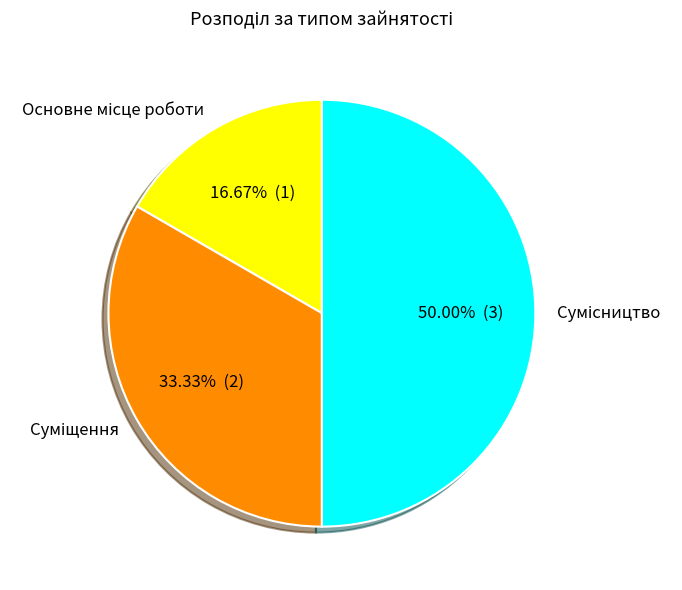

Is Суміщення the majority of the pie?

No